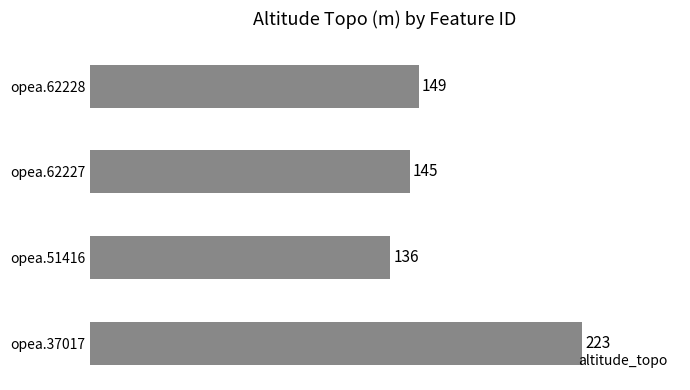

Where is the data nearest to the value 179?

opea.62228